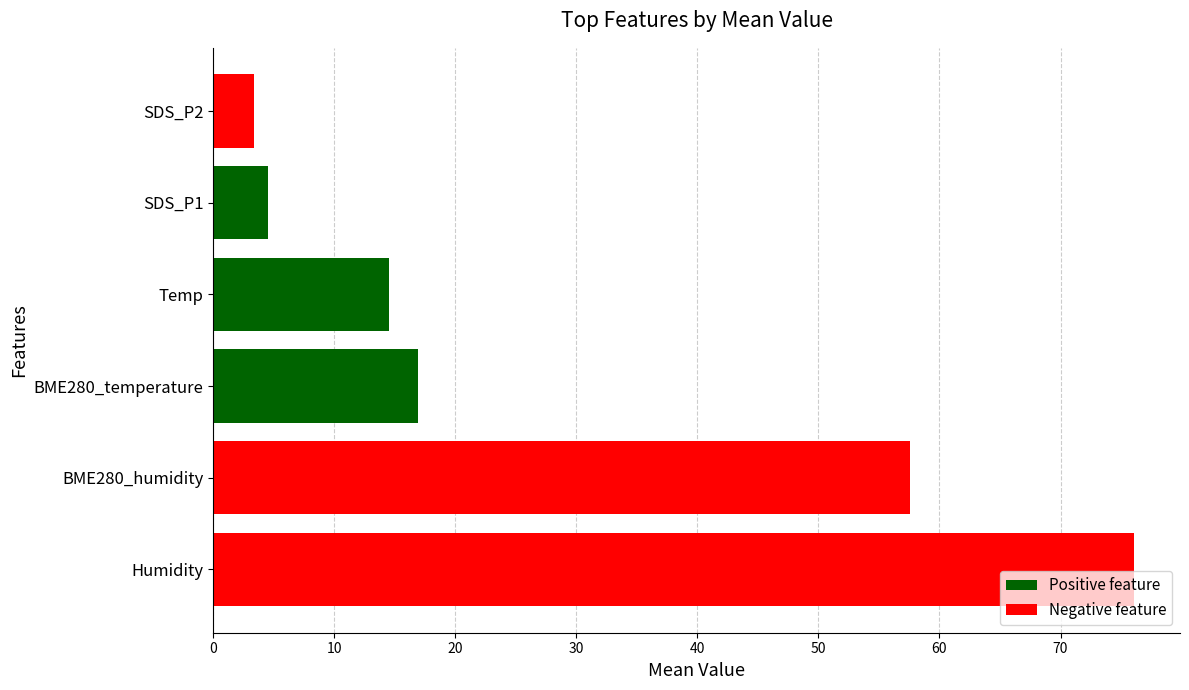

Rank the categories by value from lowest to highest.

SDS_P2, SDS_P1, Temp, BME280_temperature, BME280_humidity, Humidity